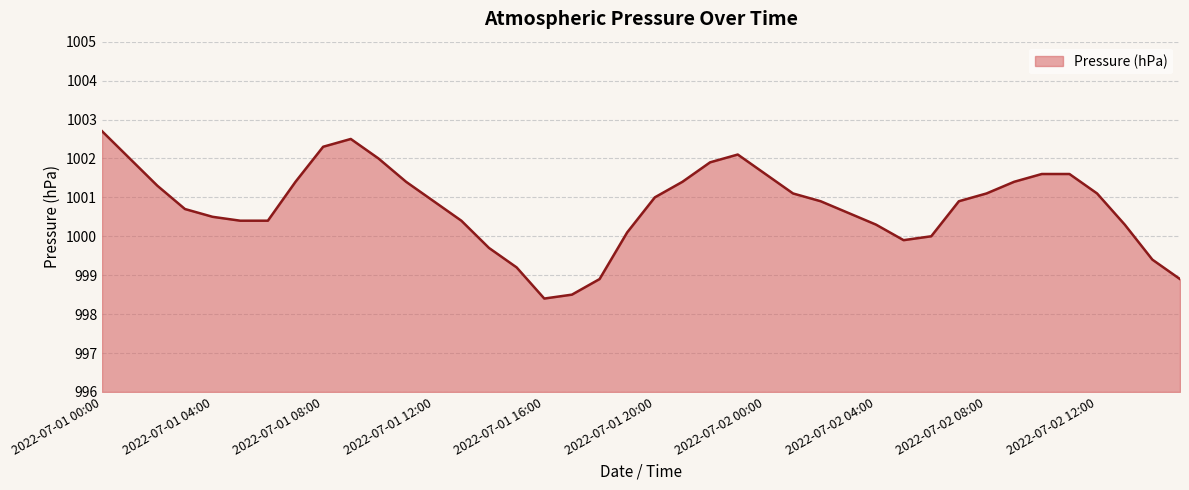

Does the chart have visible grid lines?

Yes